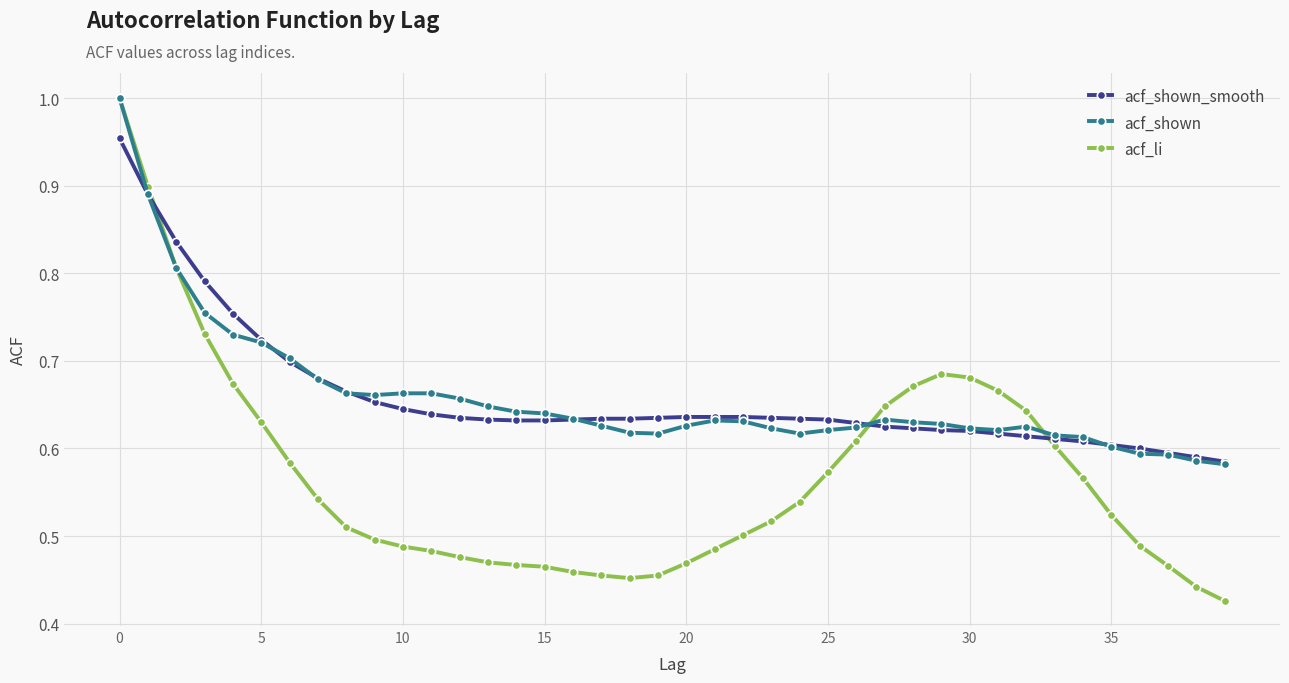

At how many categories does at least one series exceed 0?

40